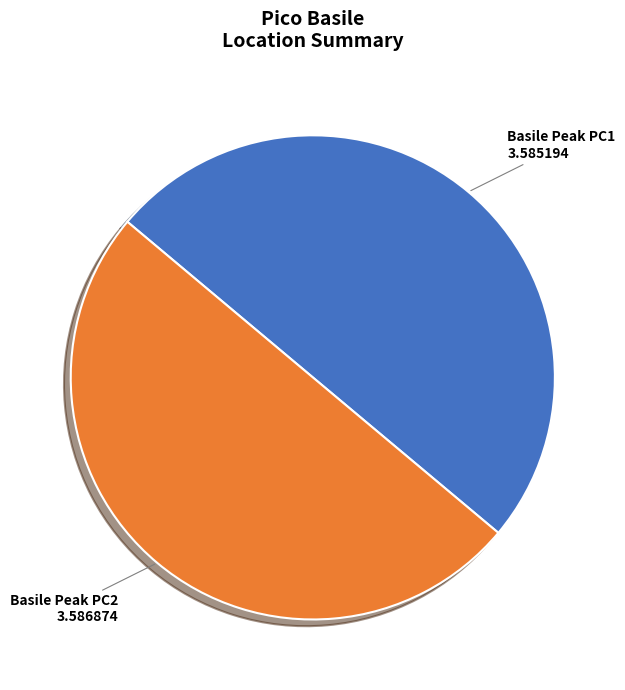

Count the number of slices in the pie.

2